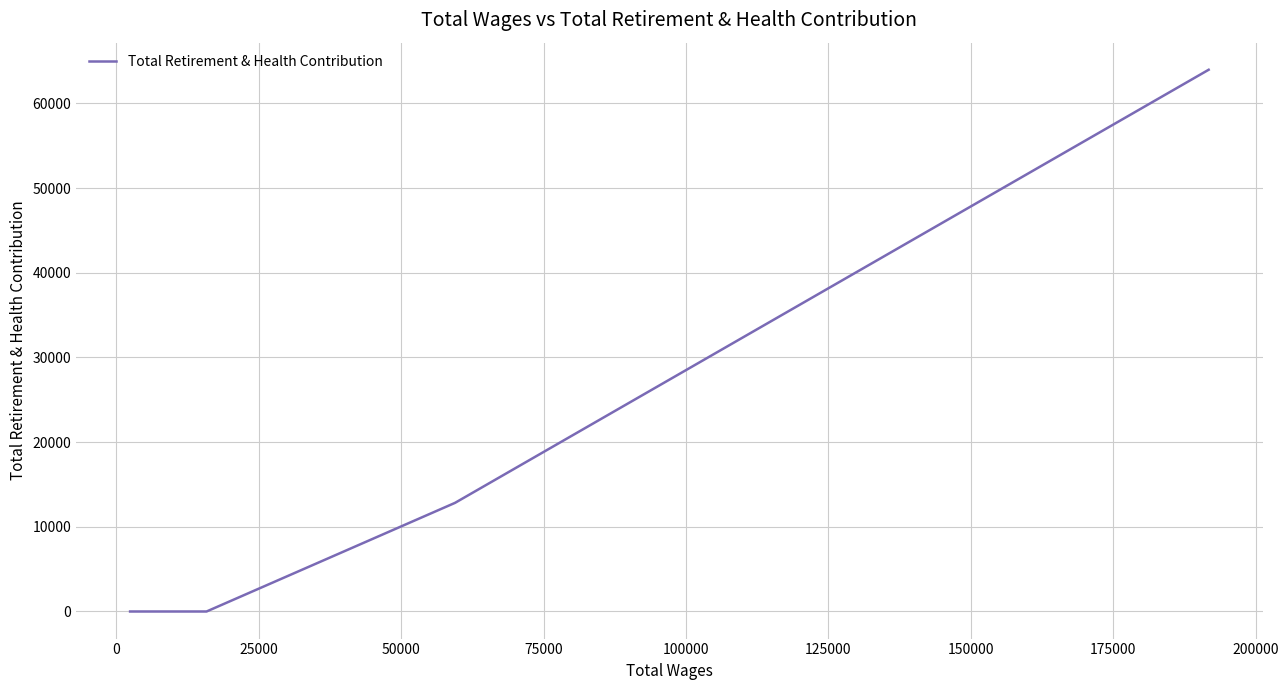

Does the chart display data point markers on the line(s)?

No